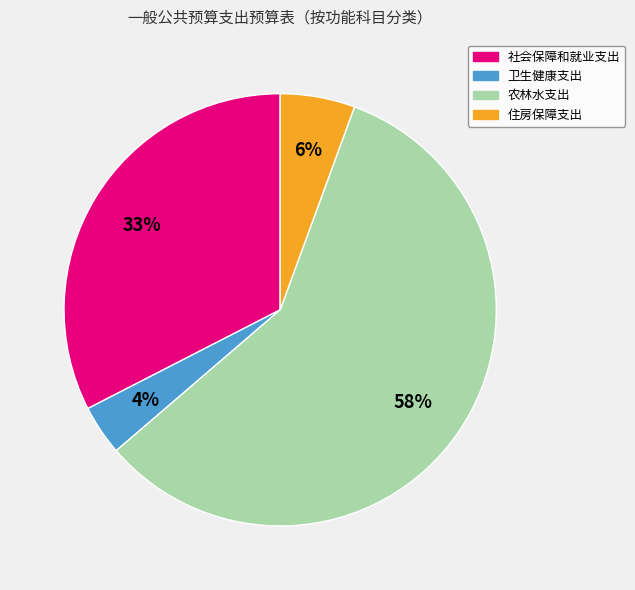

The 住房保障支出 slice represents 6% of the pie. True or false?

True